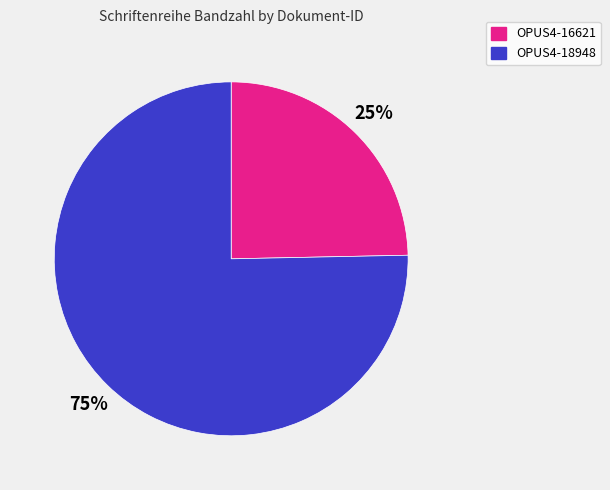

Combined, do OPUS4-18948 and OPUS4-16621 account for over 50%?

Yes